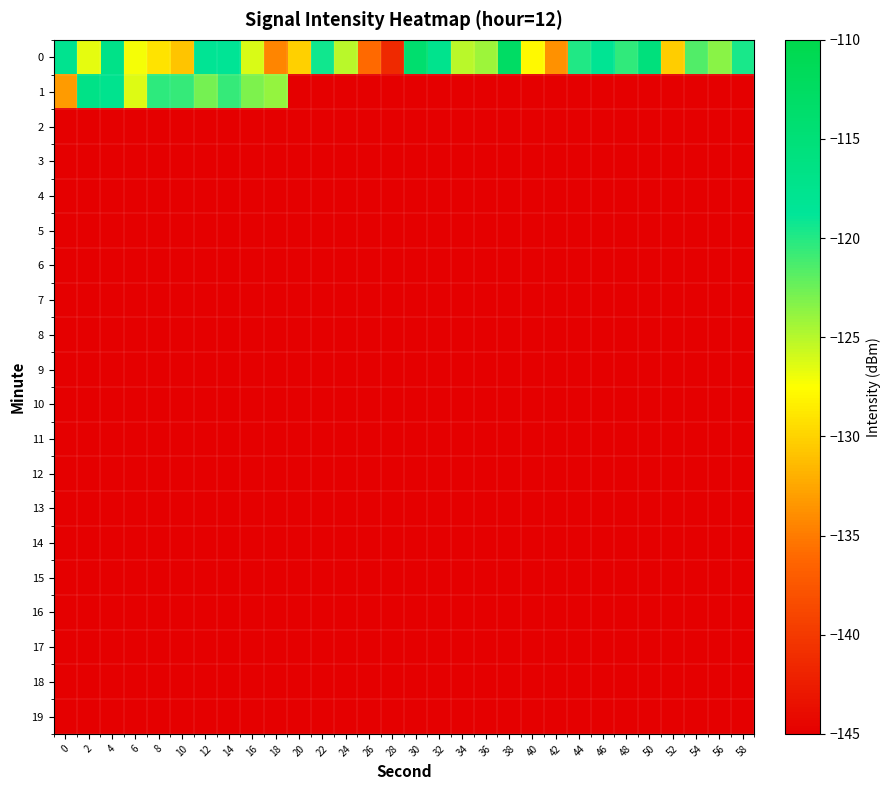

Which category has the highest value across all series?

38